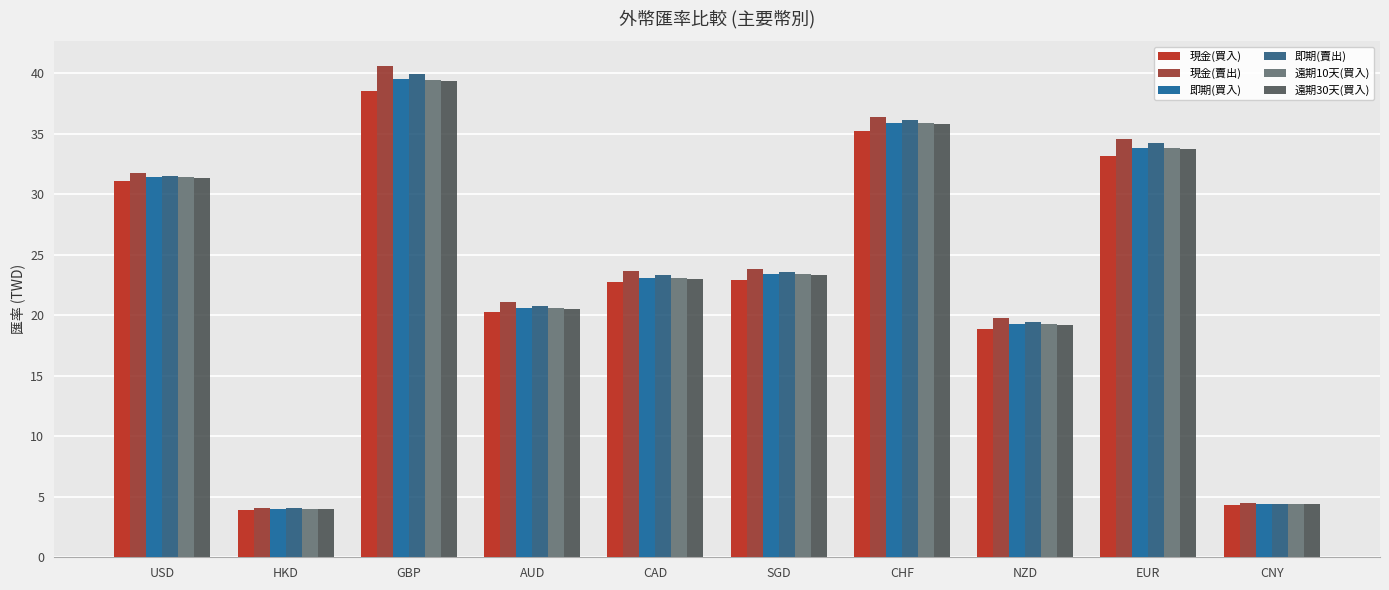

What is the difference between the highest and lowest values at HKD?

0.2